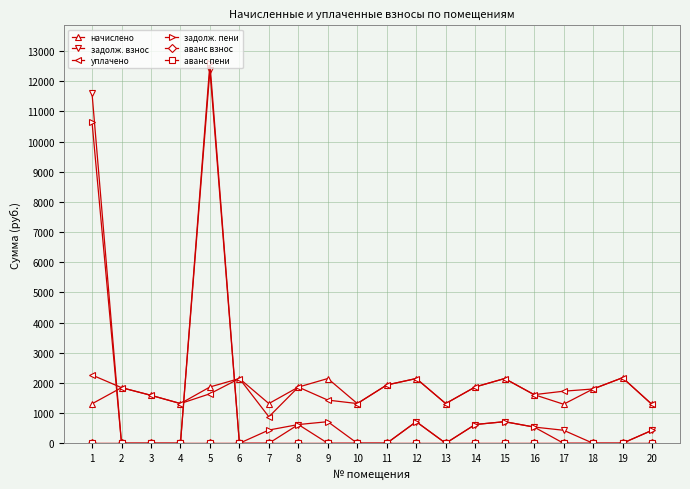

At which category is the sum across all series the highest?

5